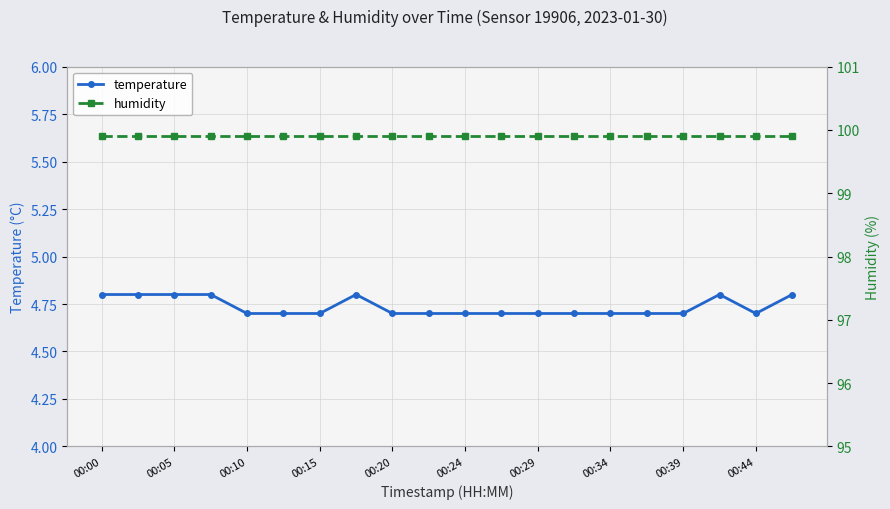

What is the total value across all series at 13?

104.6